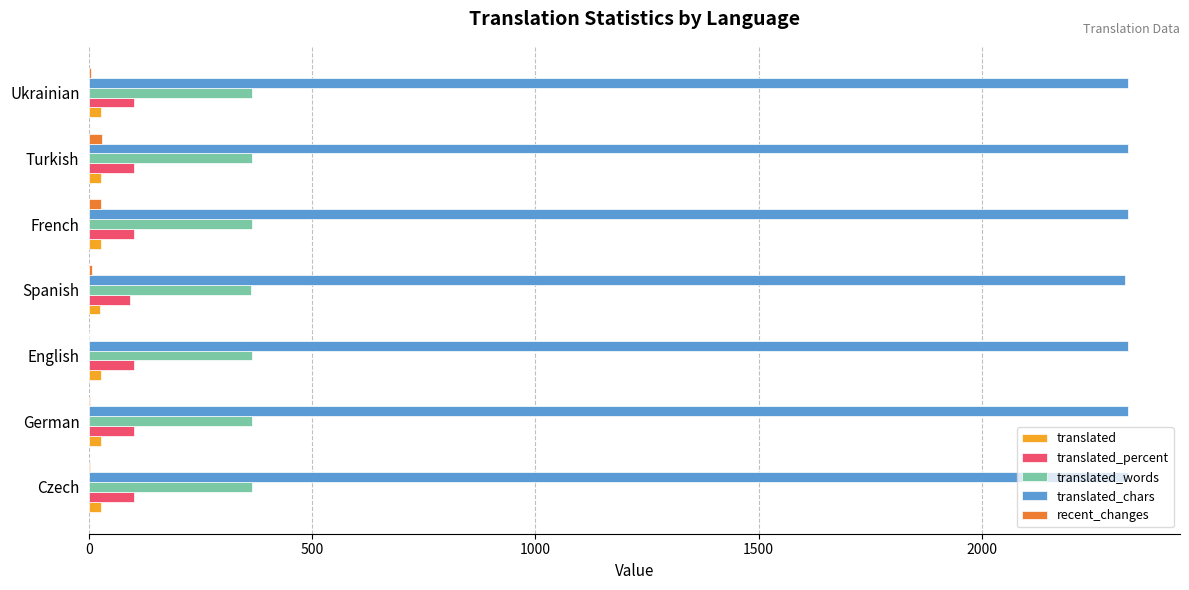

Is it true that translated_words equals 364.0 at Ukrainian?

True